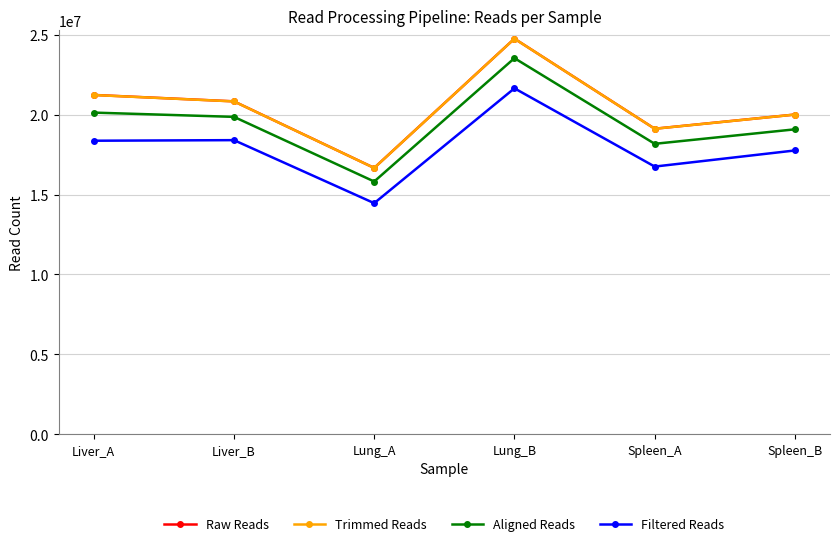

True or false: Aligned Reads has a value of 6276028 at Lung_A.

False